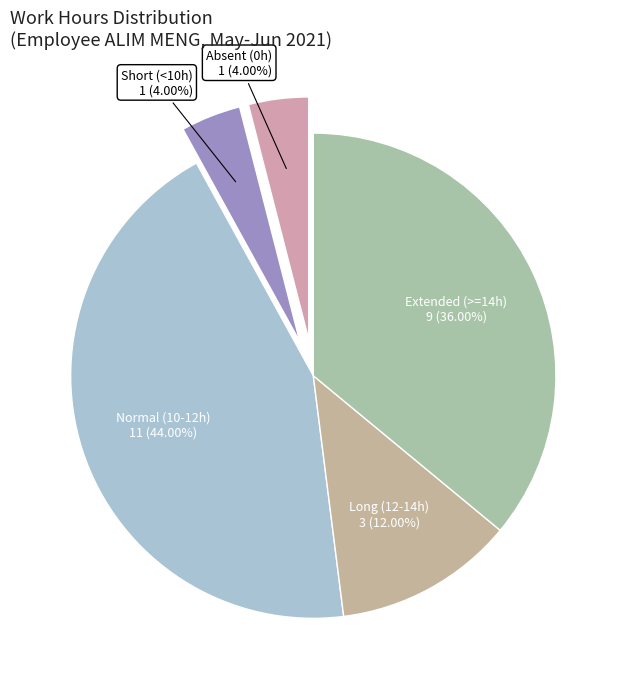

Count the number of slices in the pie.

5